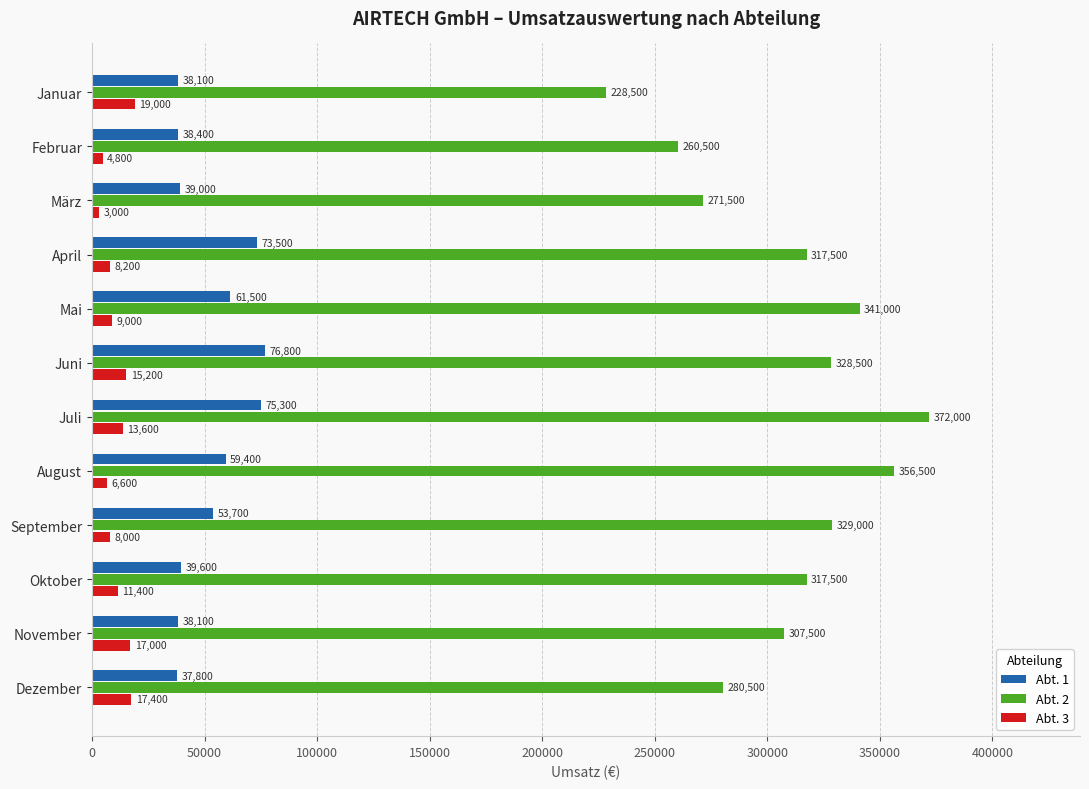

Is it true that Abt. 1 equals 39600 at Oktober?

True